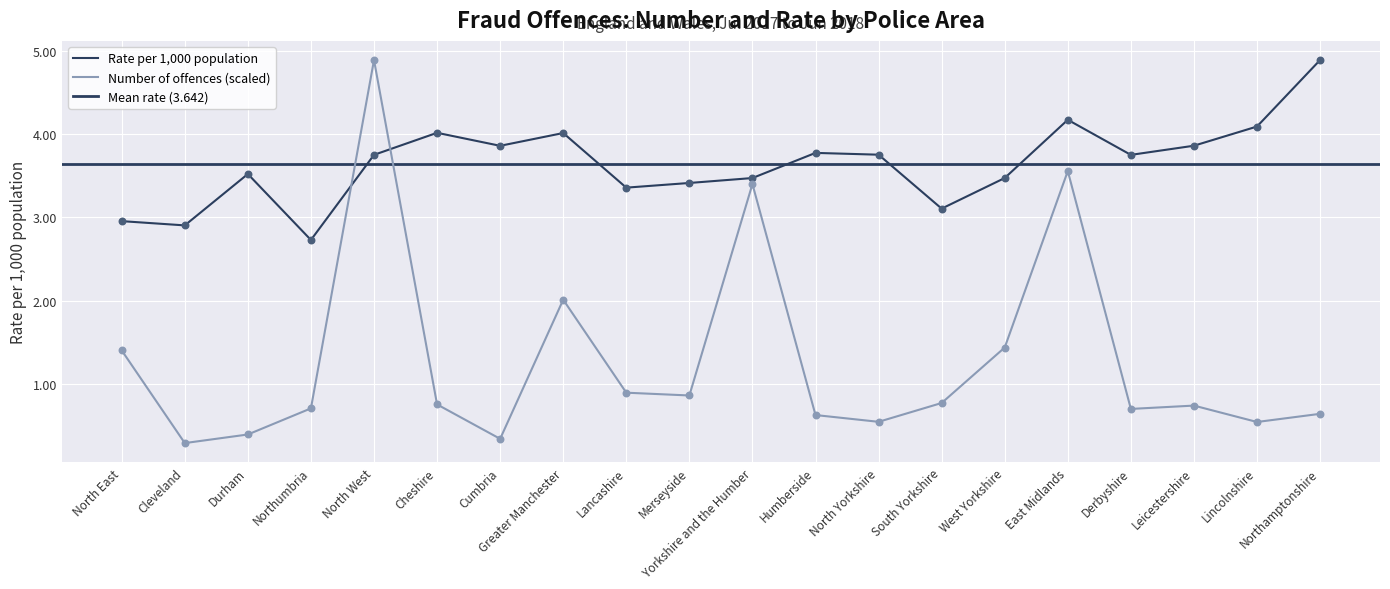

Which series has the largest total across all categories?

Rate per 1000 population